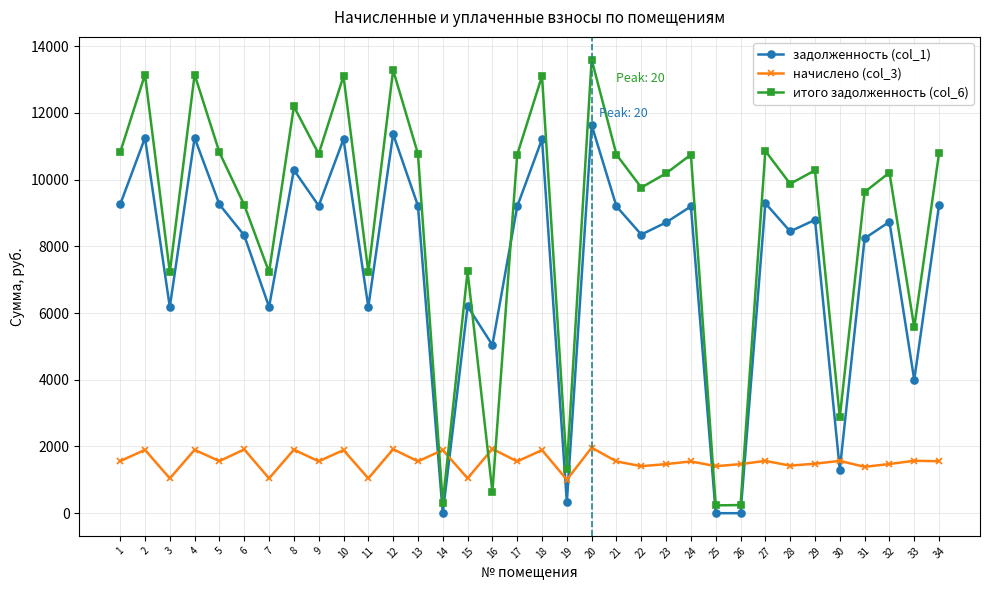

What is the maximum value for начислено (col_3)?

1963.4